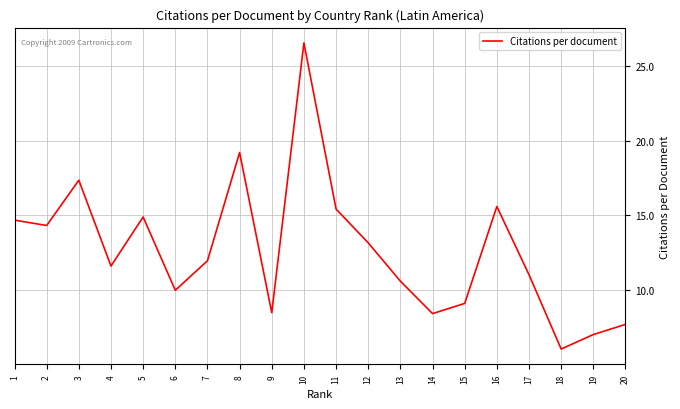

Which category has the lowest value across all series?

18